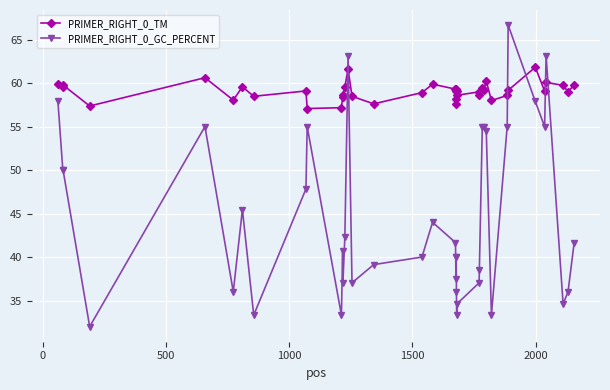

How many series are shown in this chart?

2